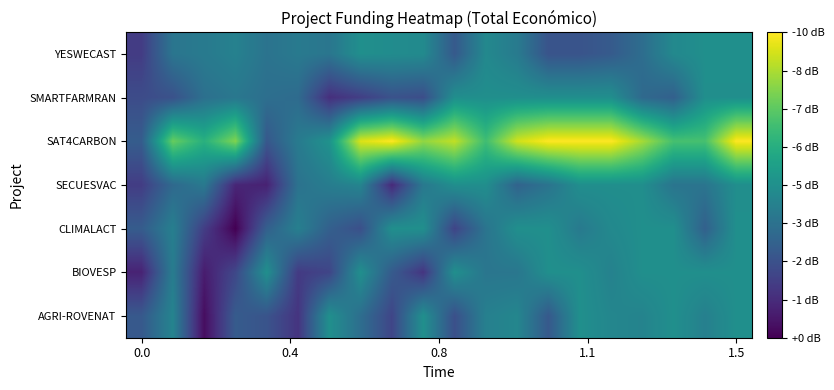

At which category is the sum across all series the highest?

1.5